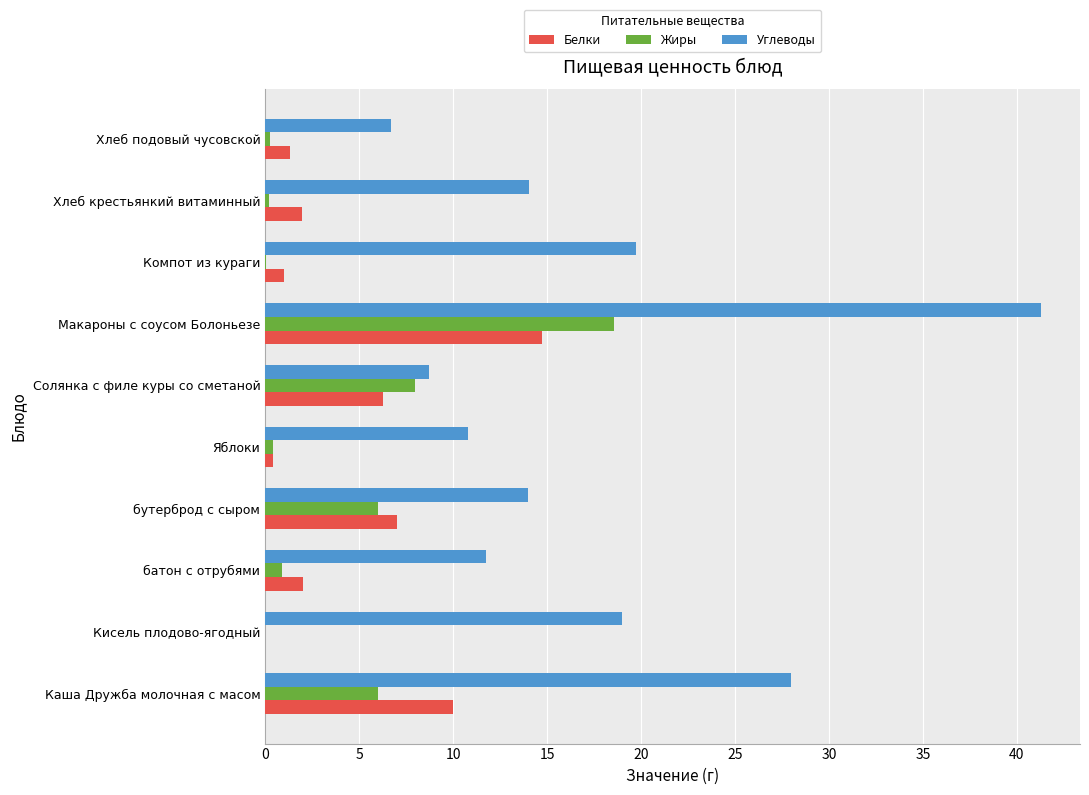

How many categories are shown in the chart?

10